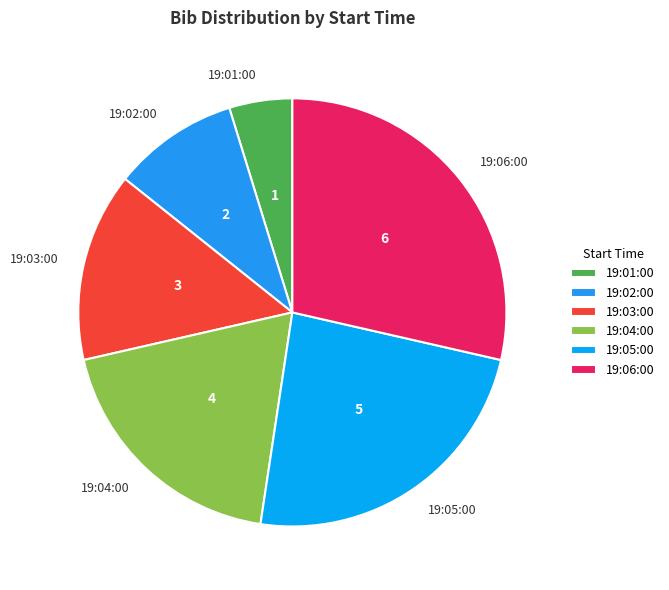

Is it true that 19:04:00 is 12% of the pie?

False